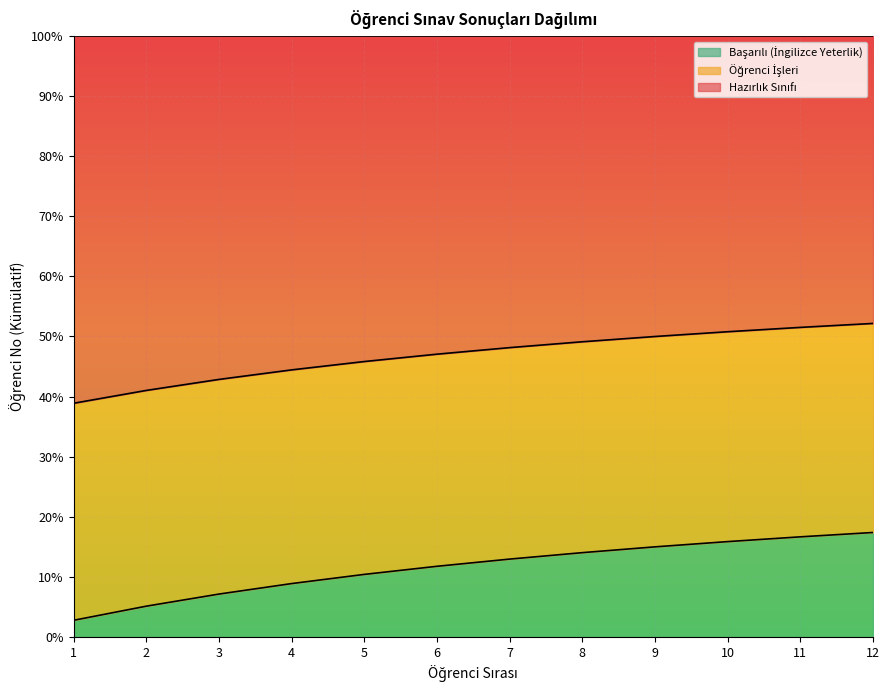

What is the total value across all series at 7?

100.0